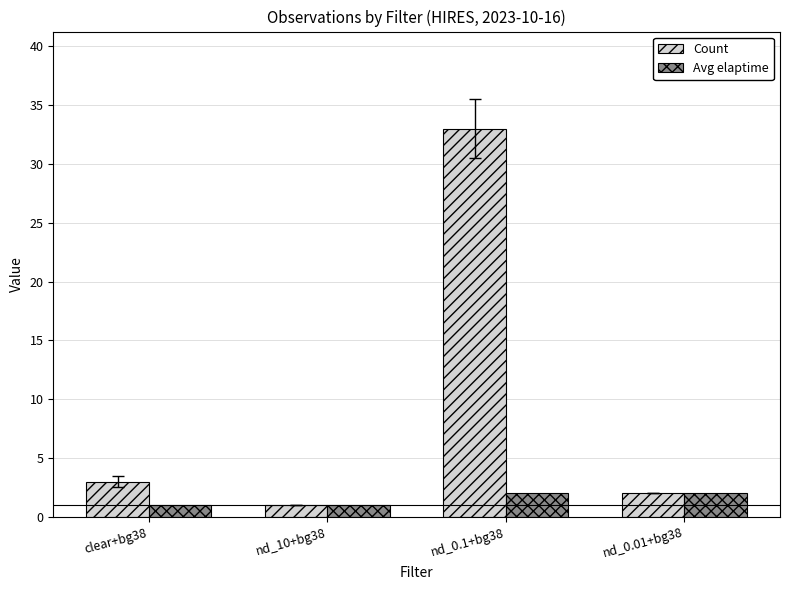

What is the greatest value displayed?

33